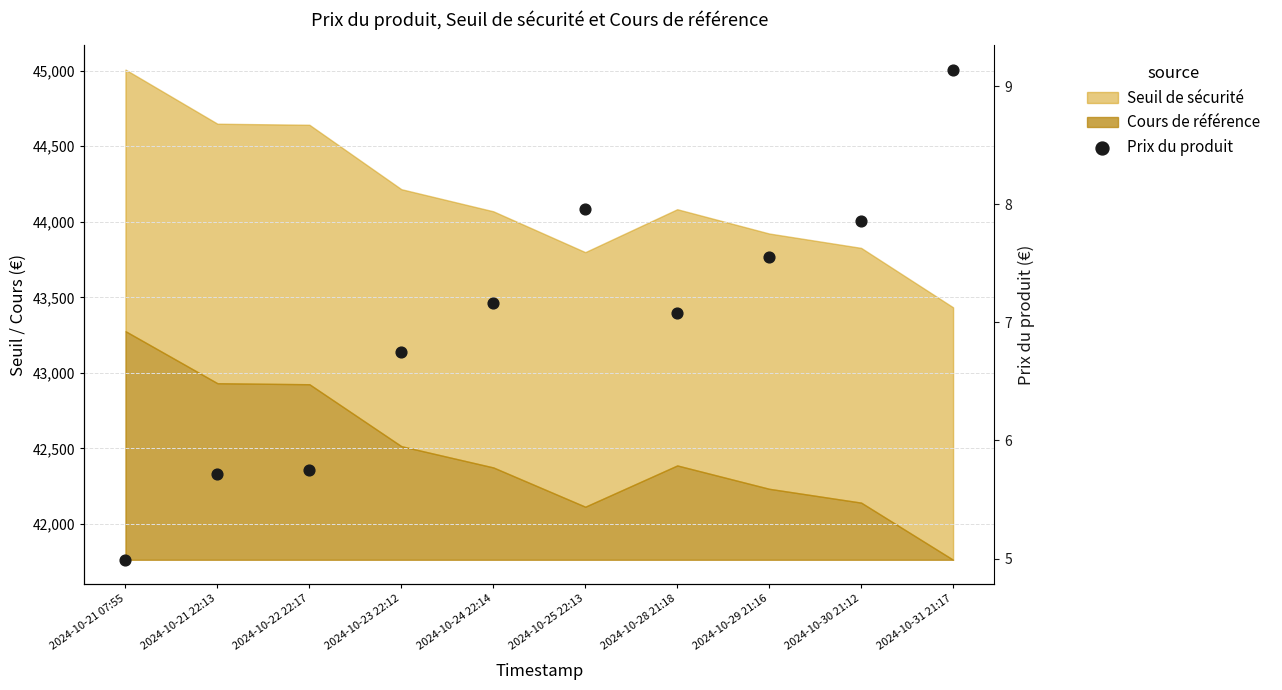

Approximately how many times larger is the value at 2024-10-28 21:18 compared to 2024-10-22 22:17?

1.2